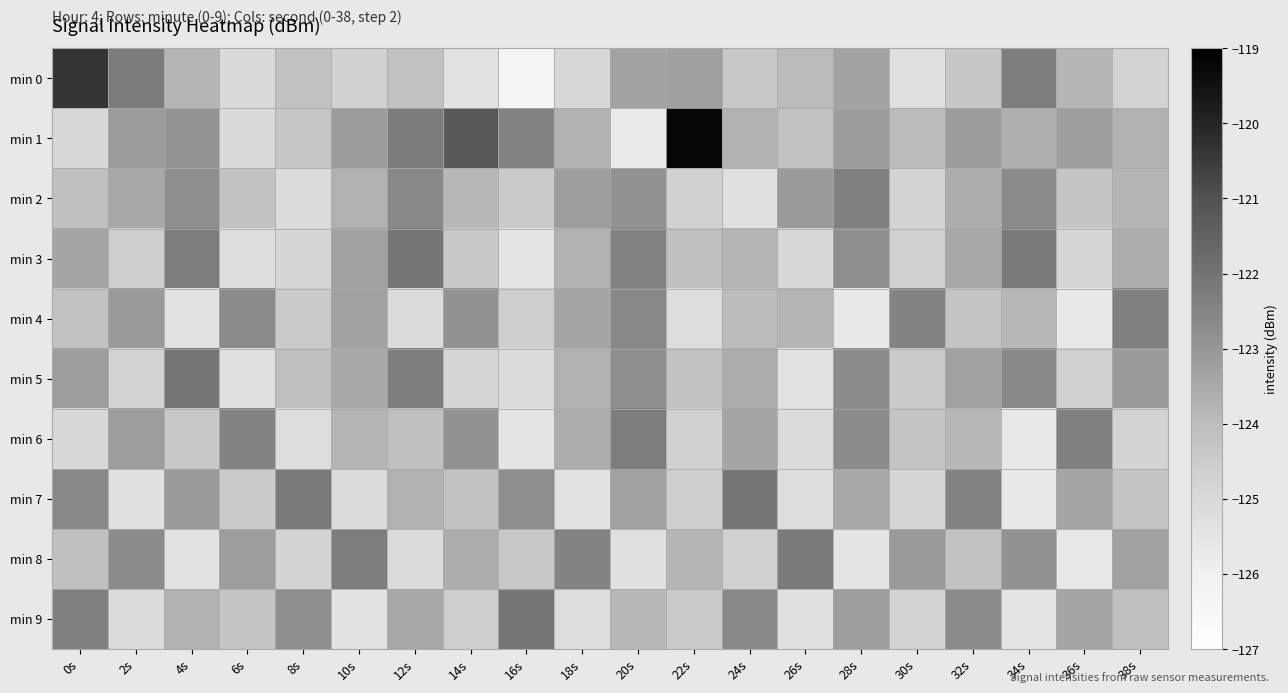

At 16s, list the series in order from largest to smallest.

min 9, min 1, min 7, min 8, min 2, min 4, min 5, min 3, min 6, min 0